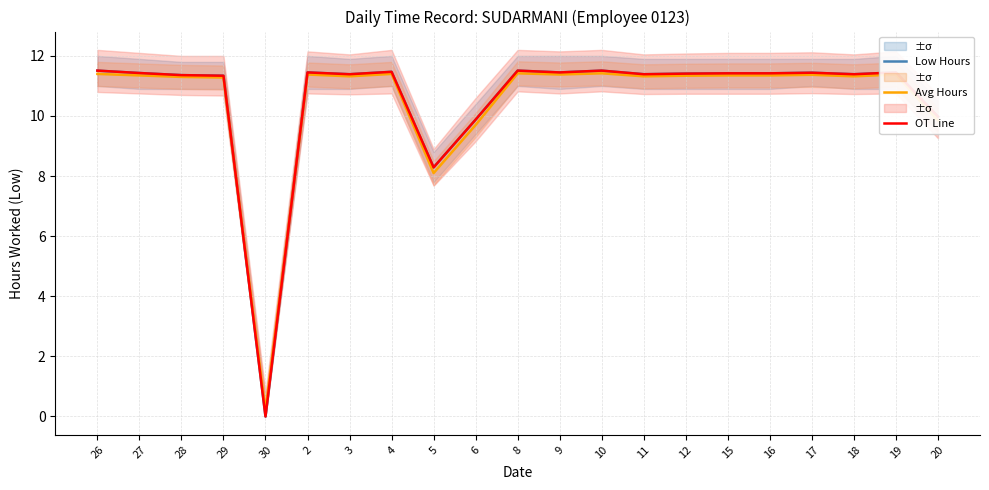

Which series has the widest spread of values?

Low Hours